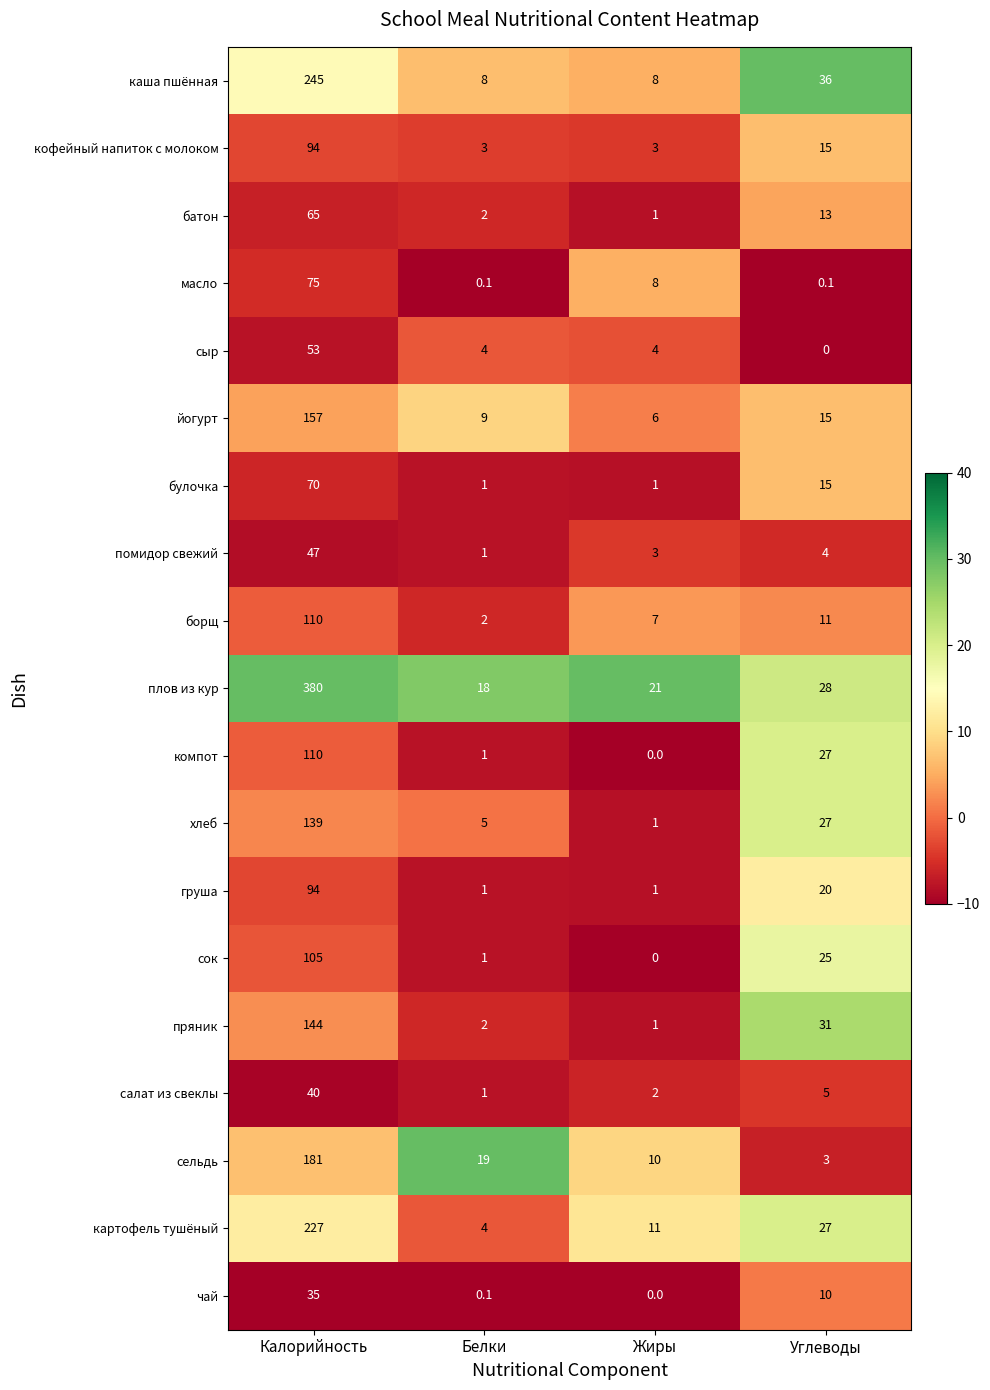

What is the total value across all series at Жиры?

88.0